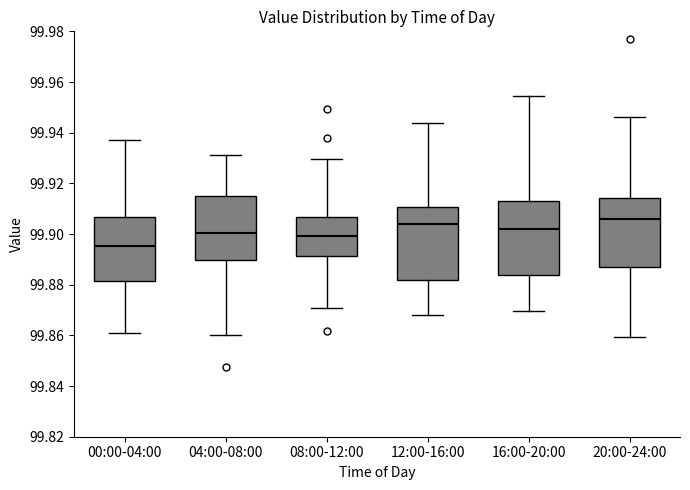

Where does the lower whisker of the box for 08:00-12:00 end on the y-axis? The values are not printed on the chart, so give them approximately, as read against the axis.

99.870